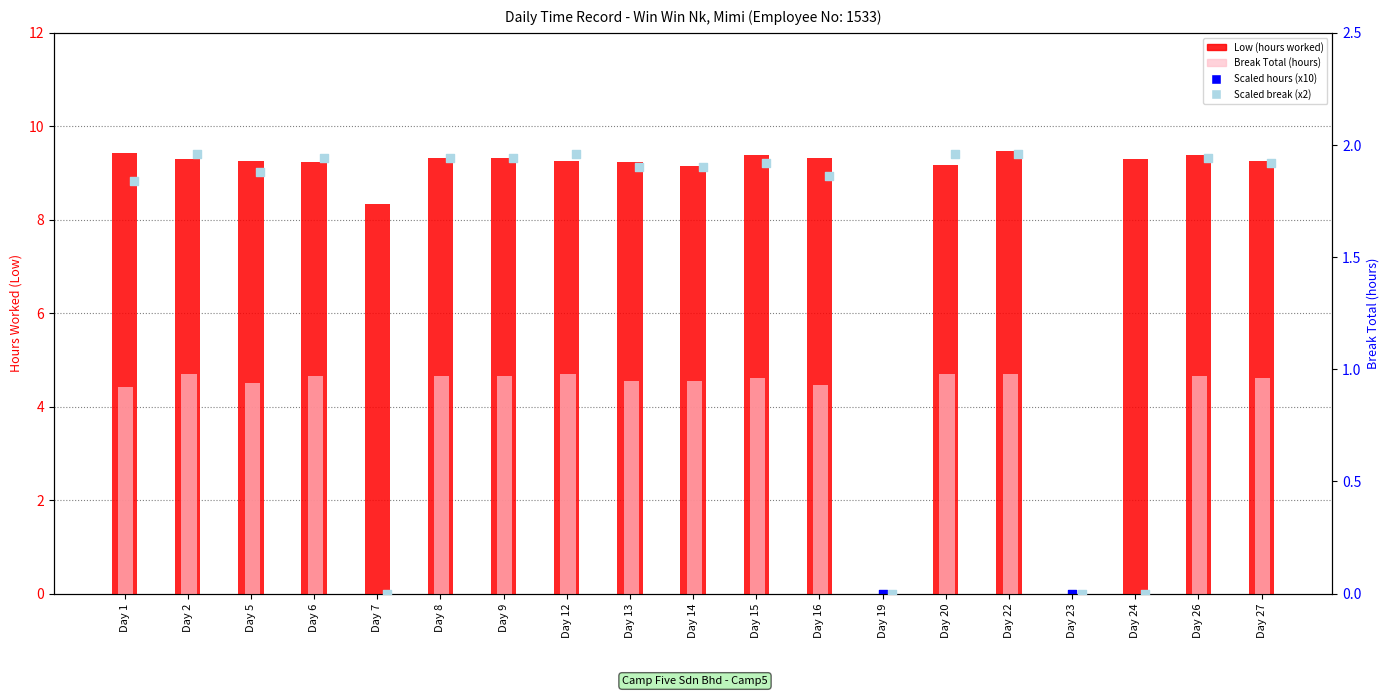

What are all the series names shown in the legend?

Low (hours worked), Scaled hours (x10), Break Total (hours), Scaled break (x2)